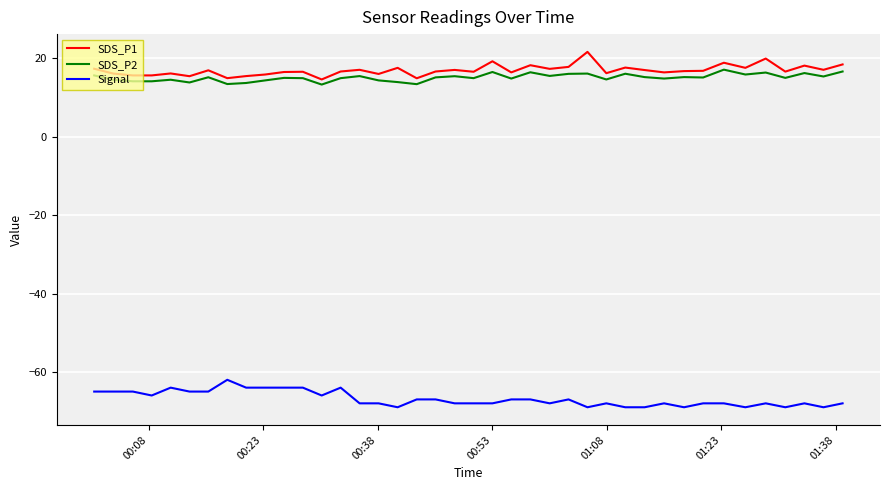

What is the average value of the Signal series?

-66.8